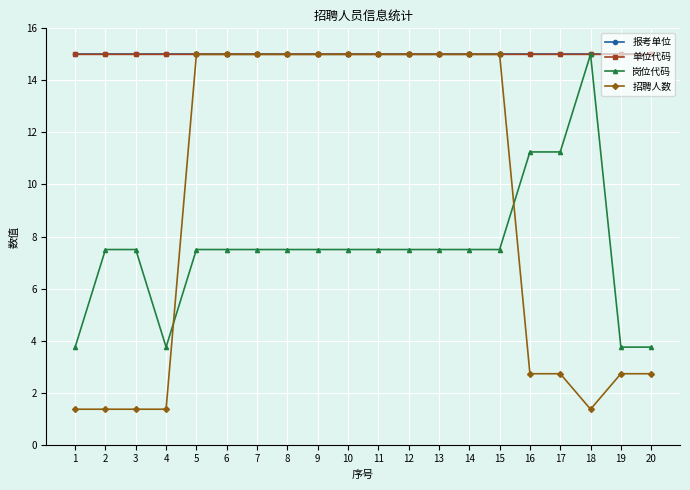

What is the value of the 招聘人数 point at the 20th from the left?

2.7